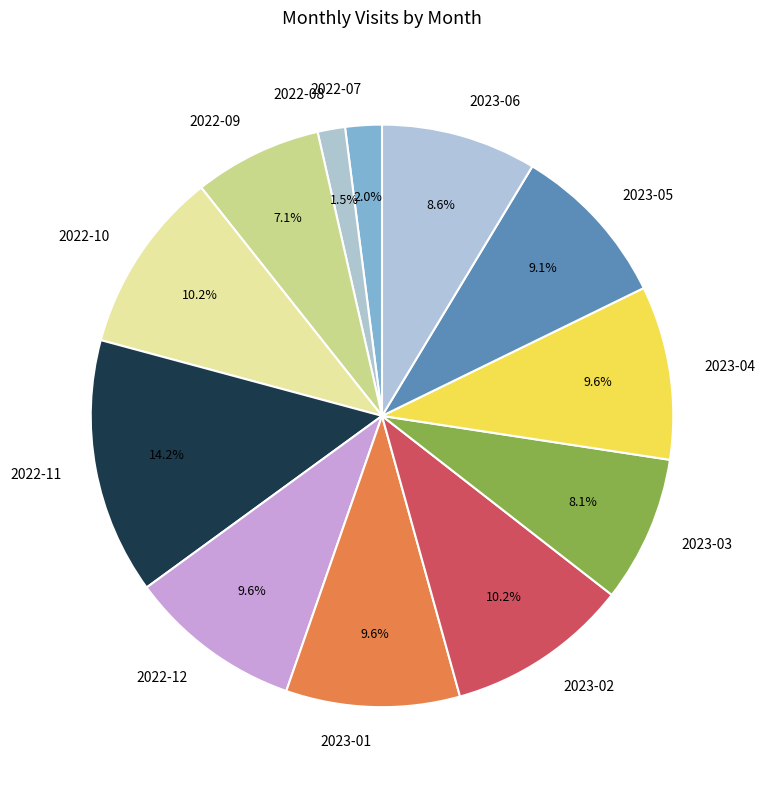

Do 2022-09 and 2022-07 together represent more than half of the pie?

No